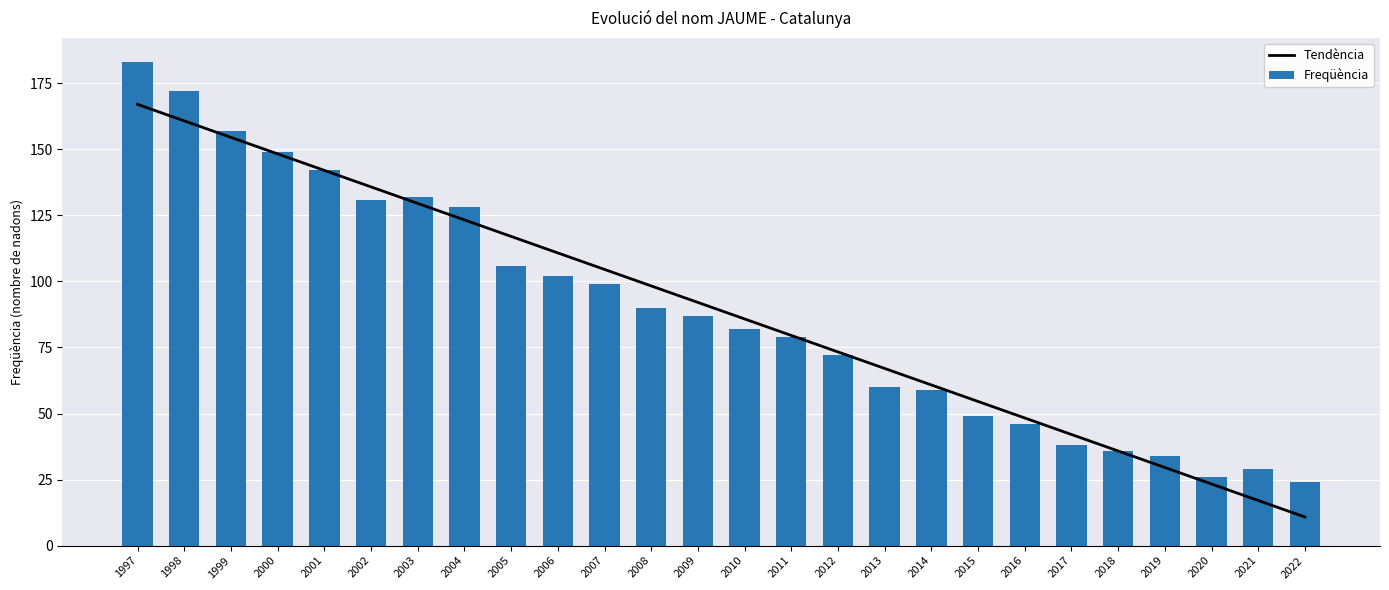

How many values in the Freqüència series exceed 87?

12